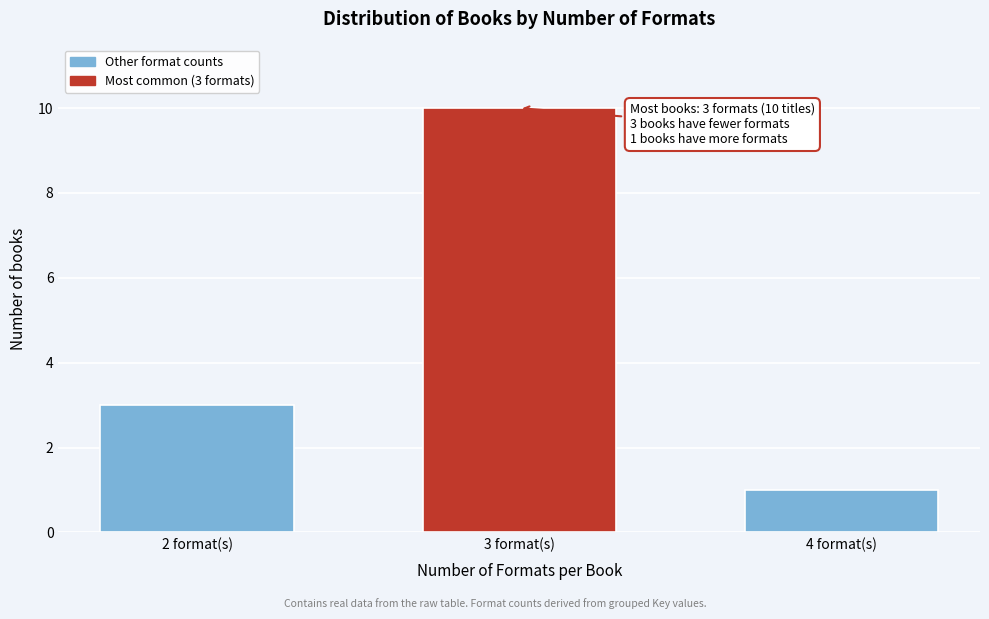

Reading right to left, extract all data points from this chart.

4 format(s)=1	3 format(s)=10	2 format(s)=3